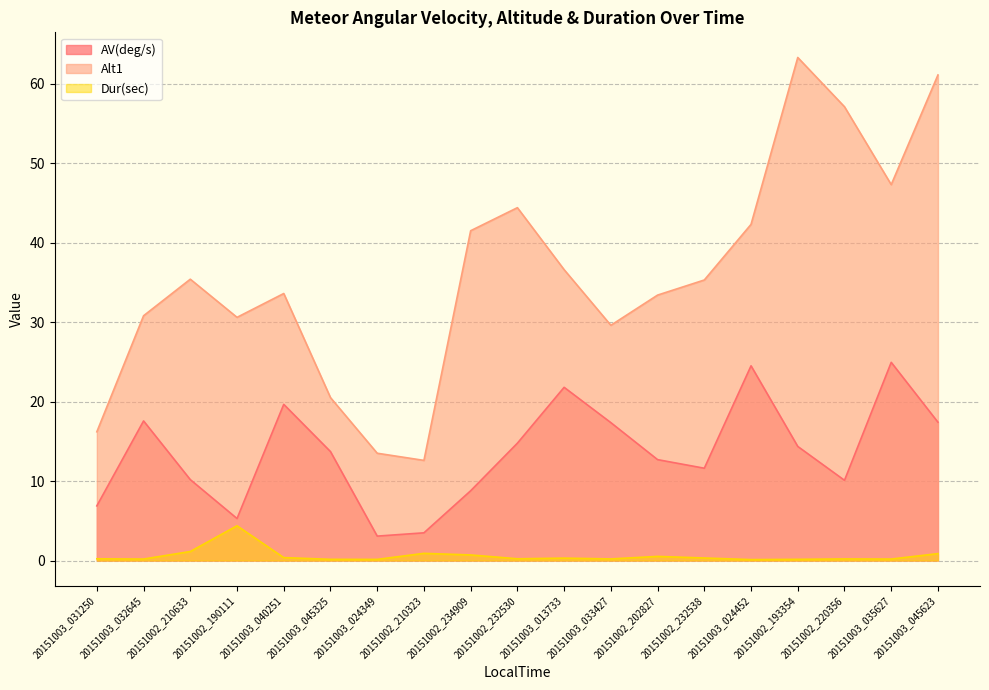

What is the approximate value of Dur(sec) at 20151002_202827?

0.5